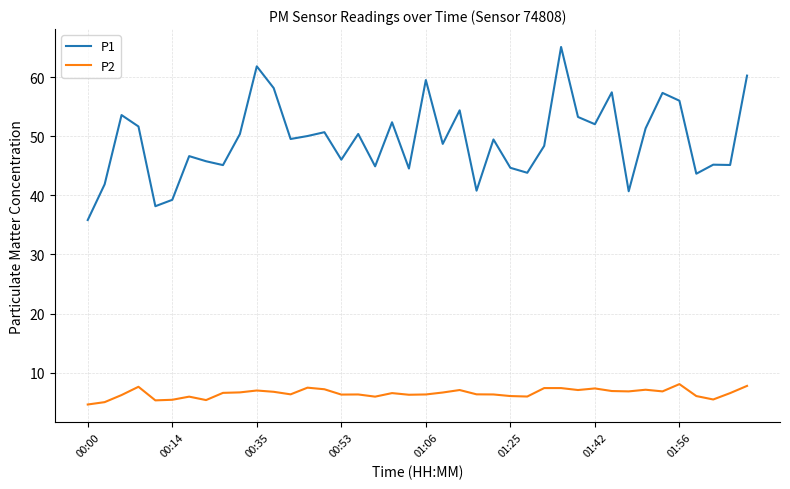

True or false: P1 has more than 2 interior local peaks.

True